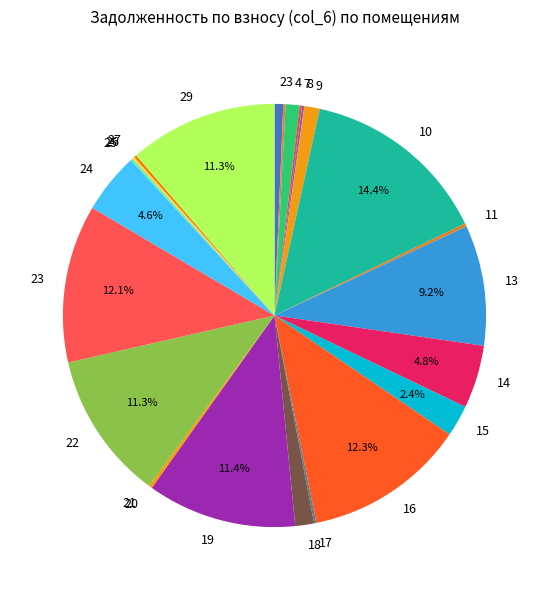

To the nearest percent, what is the average slice percentage?

4%